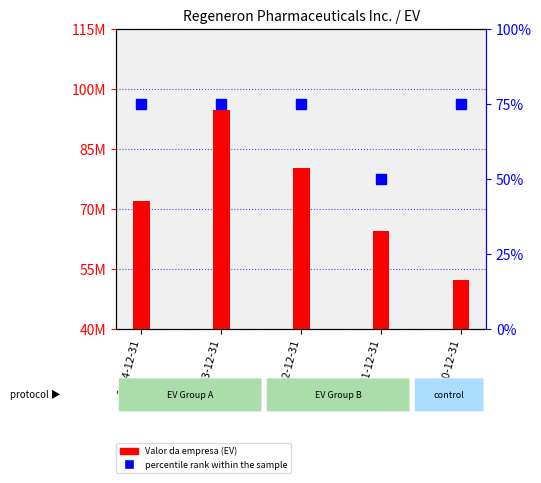

Reading right to left, transcribe all the data shown in this chart.

Valor da empresa (EV): 52128277	64555508	80327035	94631456	72047086
percentile rank within the sample: 75	50	75	75	75